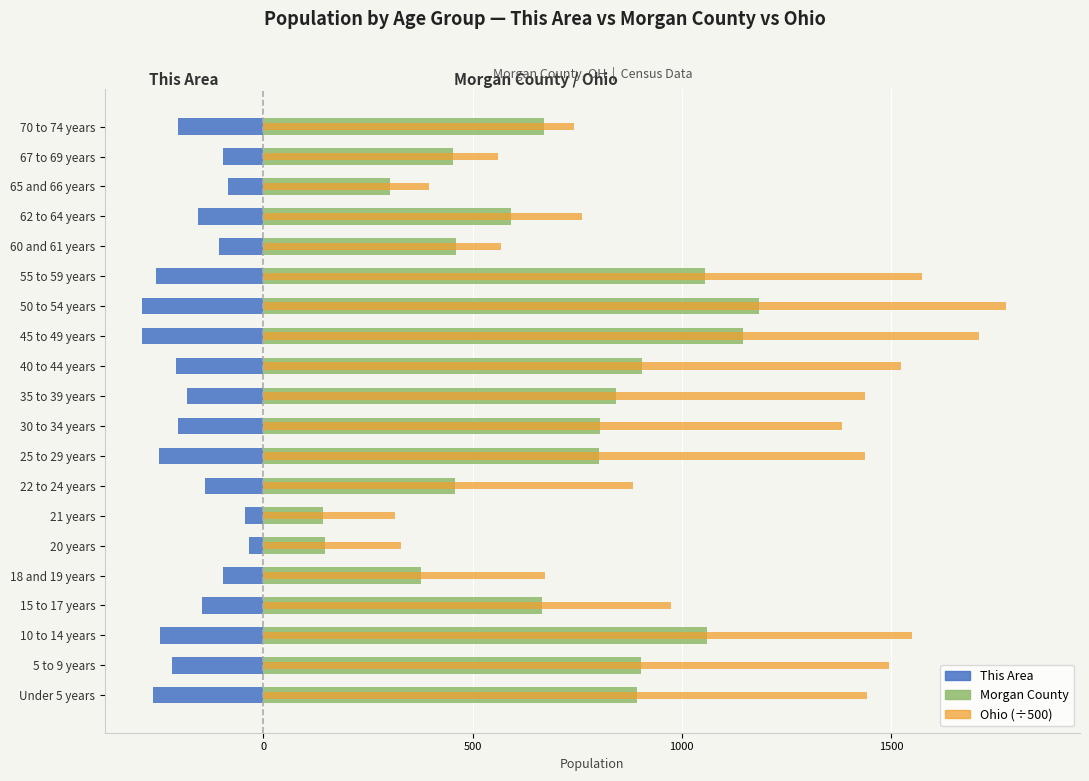

What is the sum of all Morgan County values?

13870.0